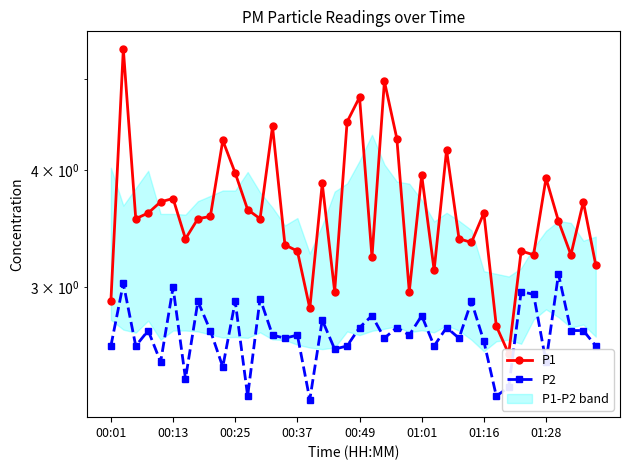

What is the value of the P1 point at the 20th from the left?

4.5